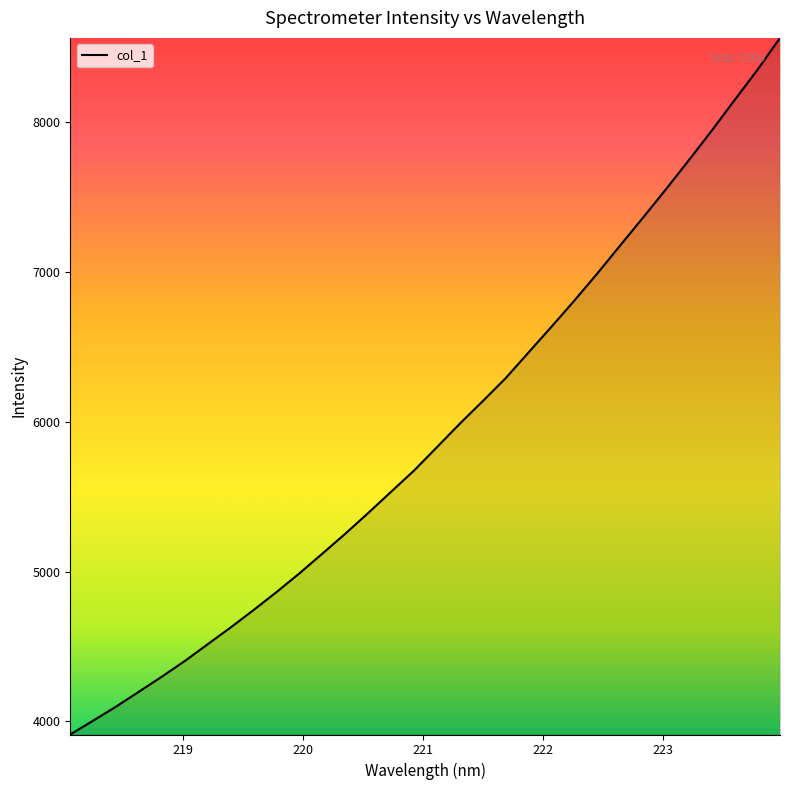

What is the difference between the second highest and second lowest values?

4341.0